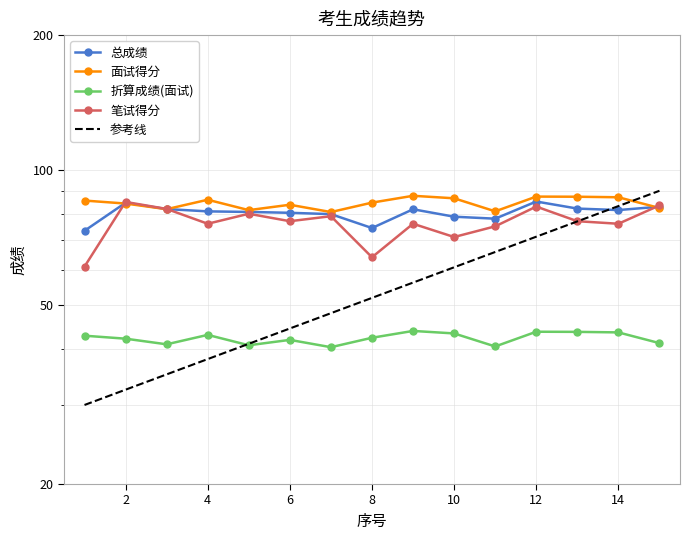

How many series are shown in this chart?

4